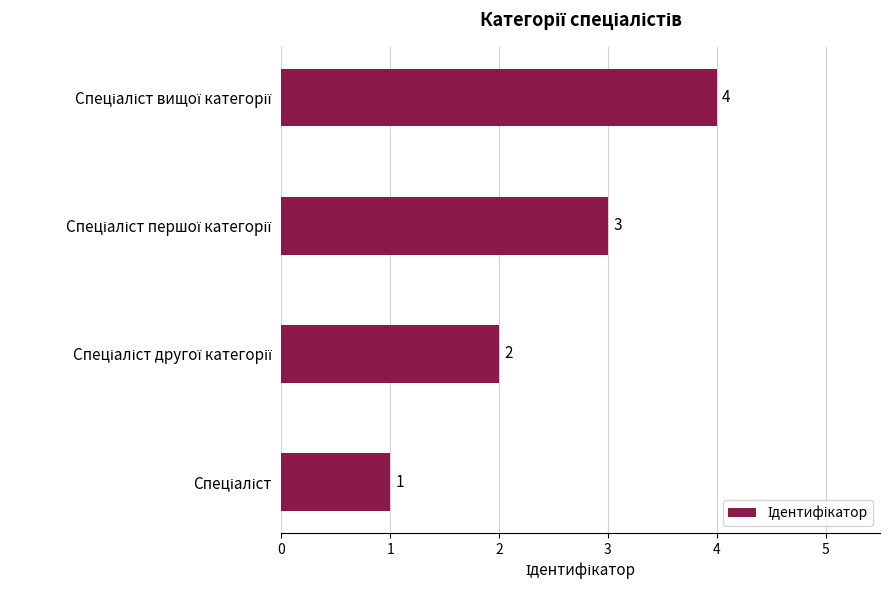

What is the maximum value shown in the chart?

4